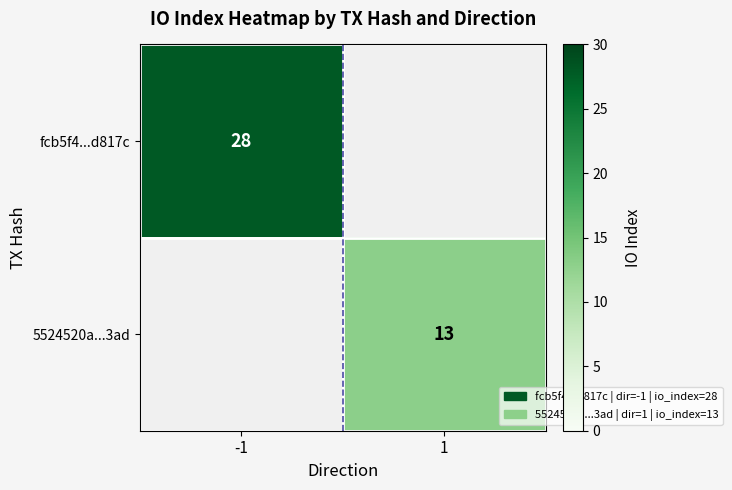

The fcb5f4...d817c series shows 38 at -1. True or false?

False